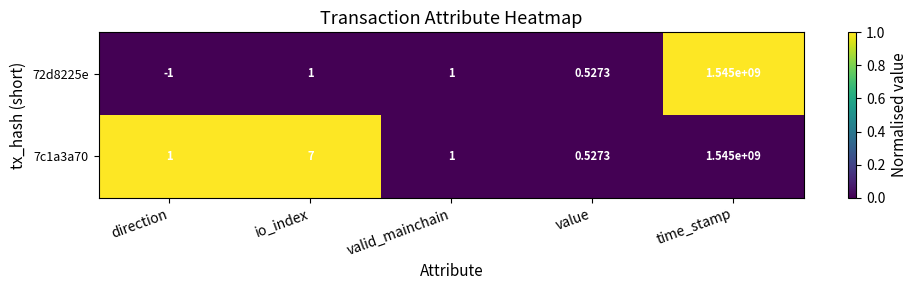

List the series in order of their overall mean, lowest first.

72d8225e, 7c1a3a70